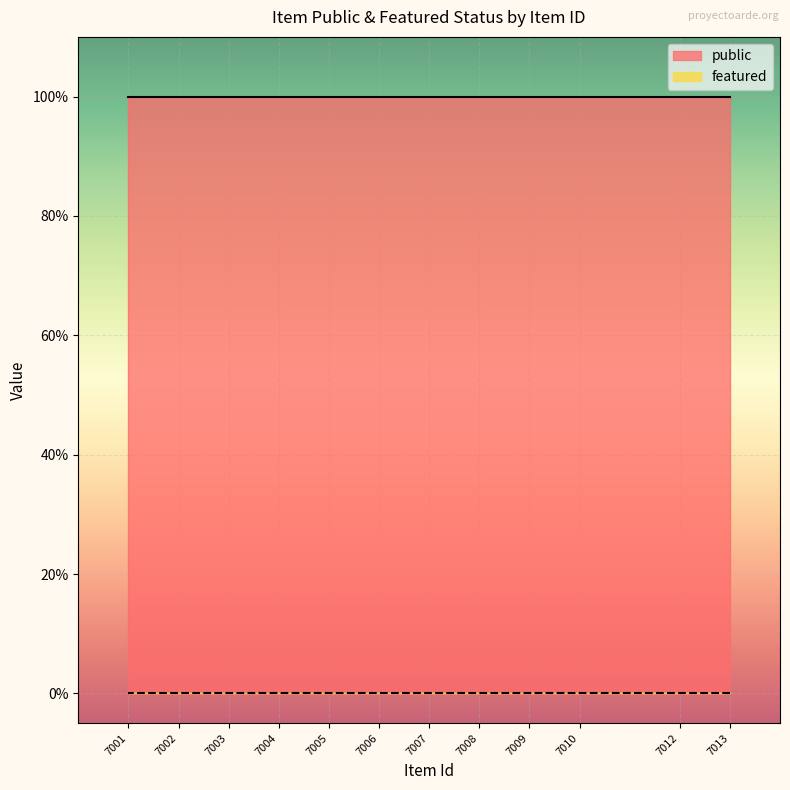

Reading right to left, what are all the values shown in this chart?

public: 7001=1	7002=1	7003=1	7004=1	7005=1	7006=1	7007=1	7008=1	7009=1	7010=1	7012=1	7013=1
featured: 7001=0	7002=0	7003=0	7004=0	7005=0	7006=0	7007=0	7008=0	7009=0	7010=0	7012=0	7013=0